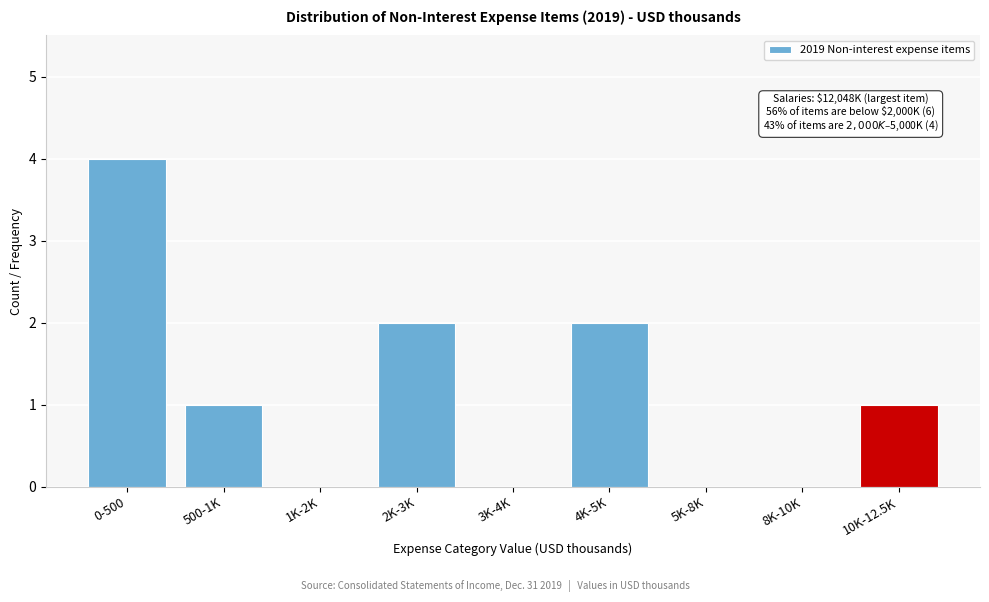

Reading left to right, extract all data points from this chart.

0-500=4	500-1K=1	1K-2K=0	2K-3K=2	3K-4K=0	4K-5K=2	5K-8K=0	8K-10K=0	10K-12.5K=1